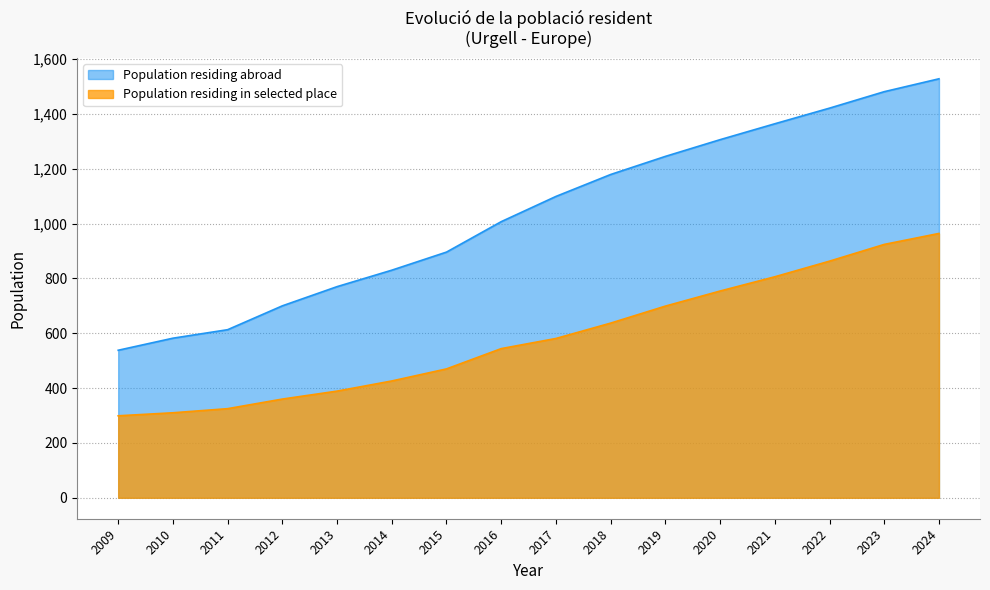

Between 2016 and 2018, which is larger?

2018